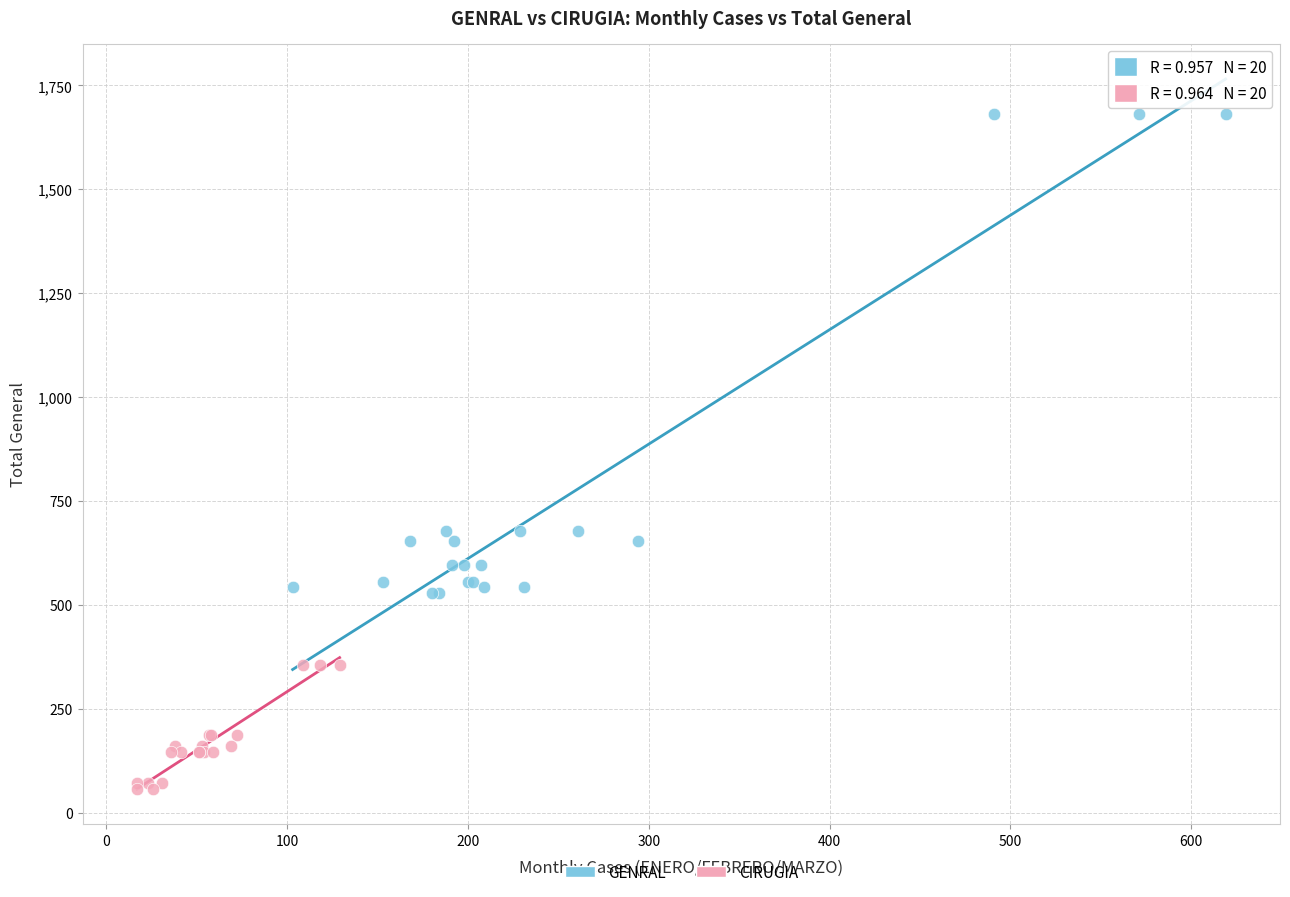

What are all the series names shown in the legend?

GENRAL, CIRUGIA